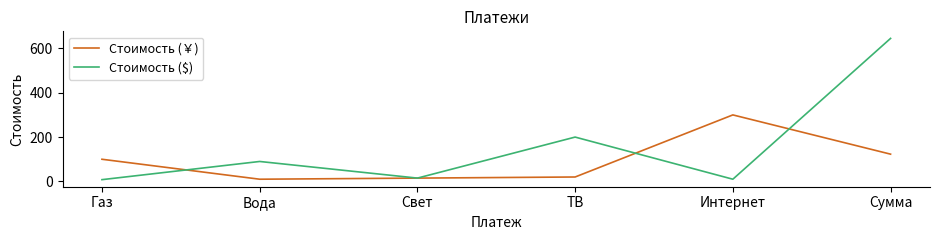

Which category has the highest value across all series?

Сумма